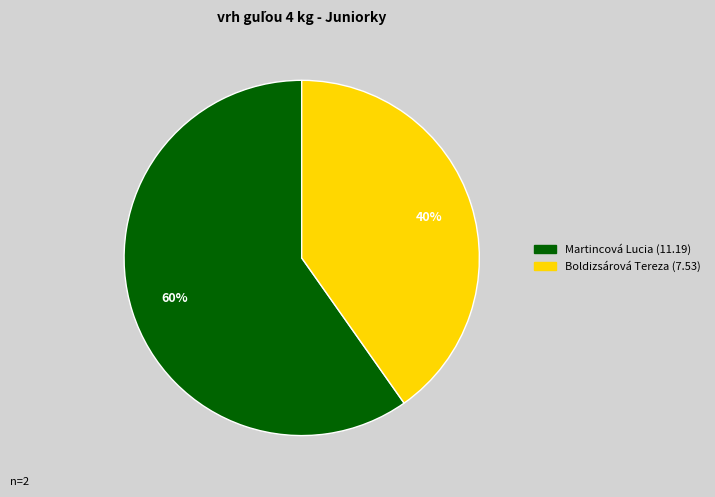

Which category has the biggest portion of the pie?

Martincová Lucia